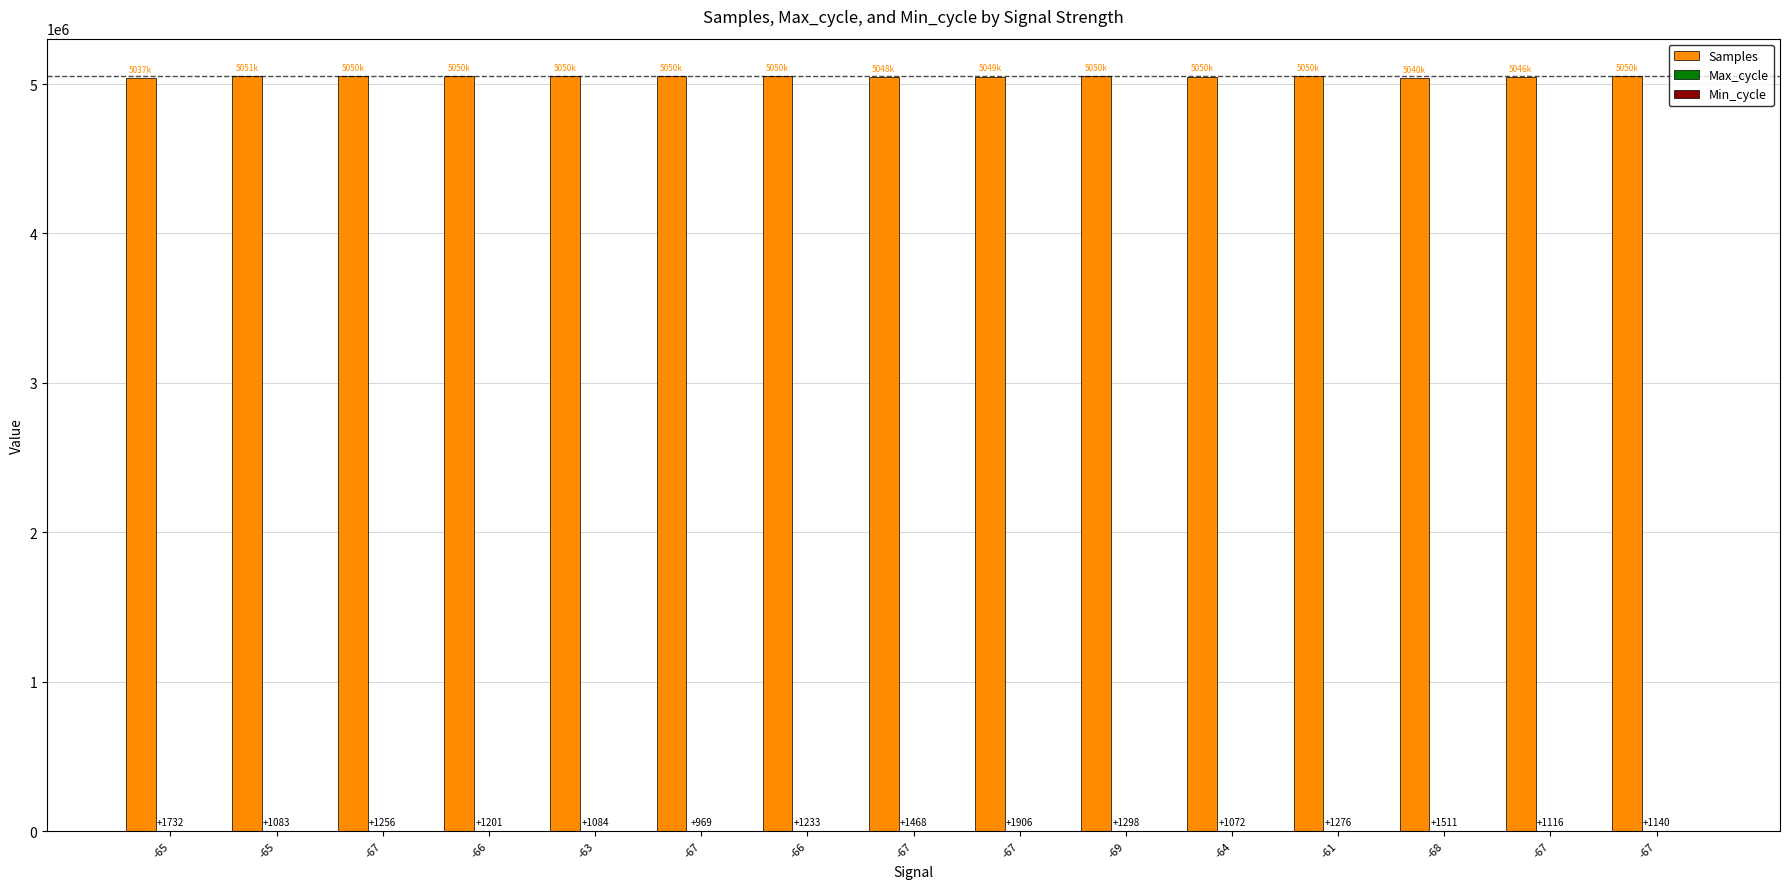

What is the label of the 3rd bar from the right?

-68